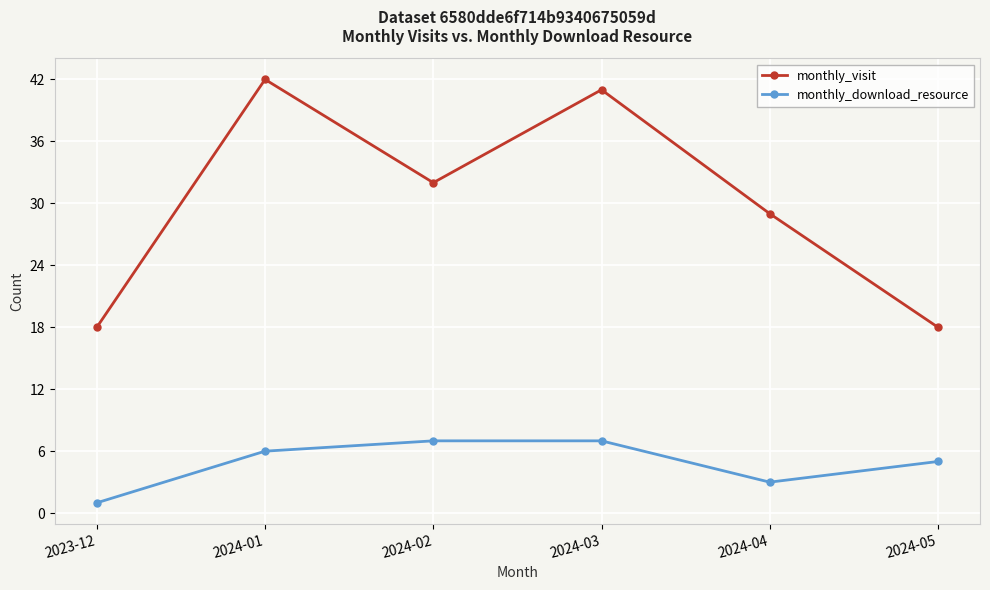

What is the highest value of the monthly_visit series?

42